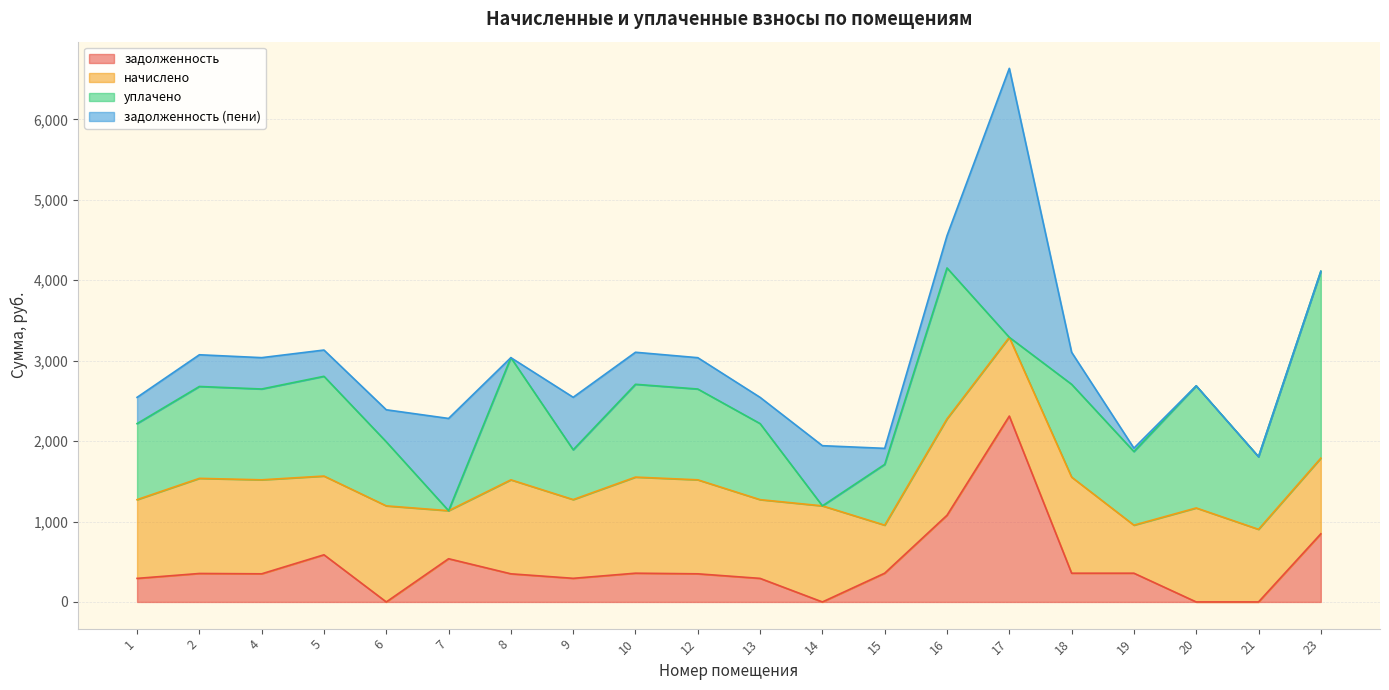

How many data points in задолженность (пени) are above 389?

11